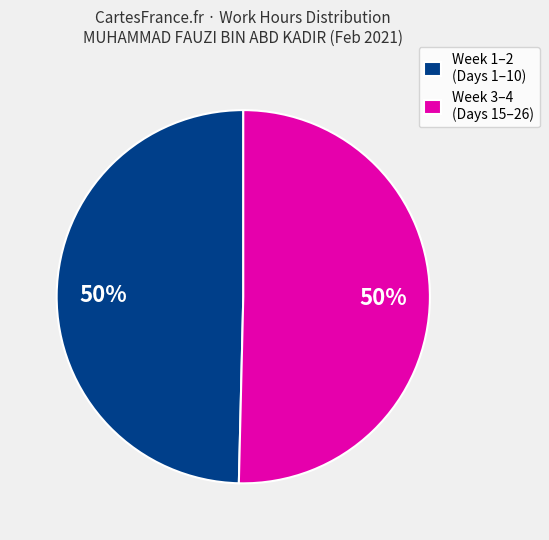

The Week 1–2 (Days 1–10) slice represents 50% of the pie. True or false?

True